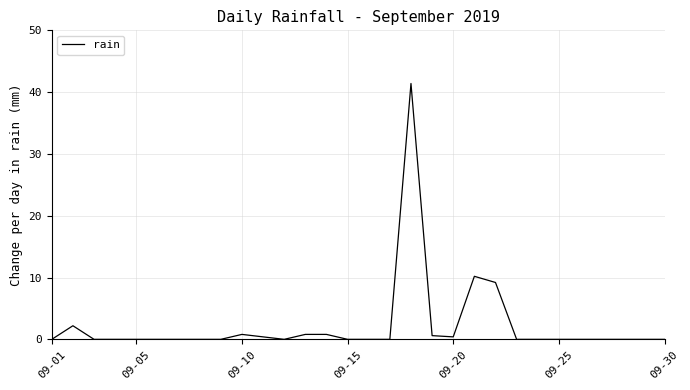

What is the difference between the maximum and minimum values?

41.4